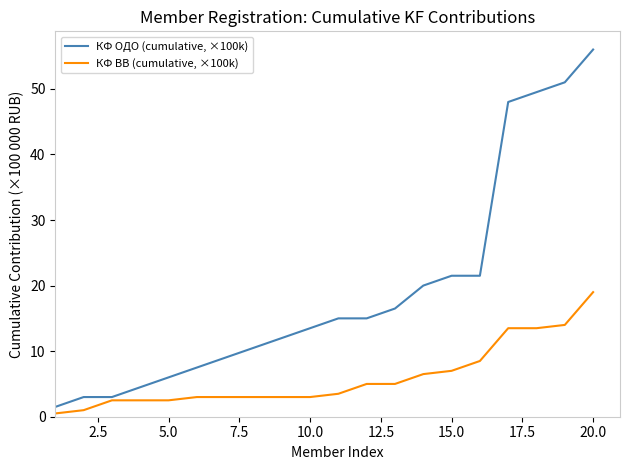

Which series has the largest range (max minus min)?

КФ ОДО (cumulative, ×100k)